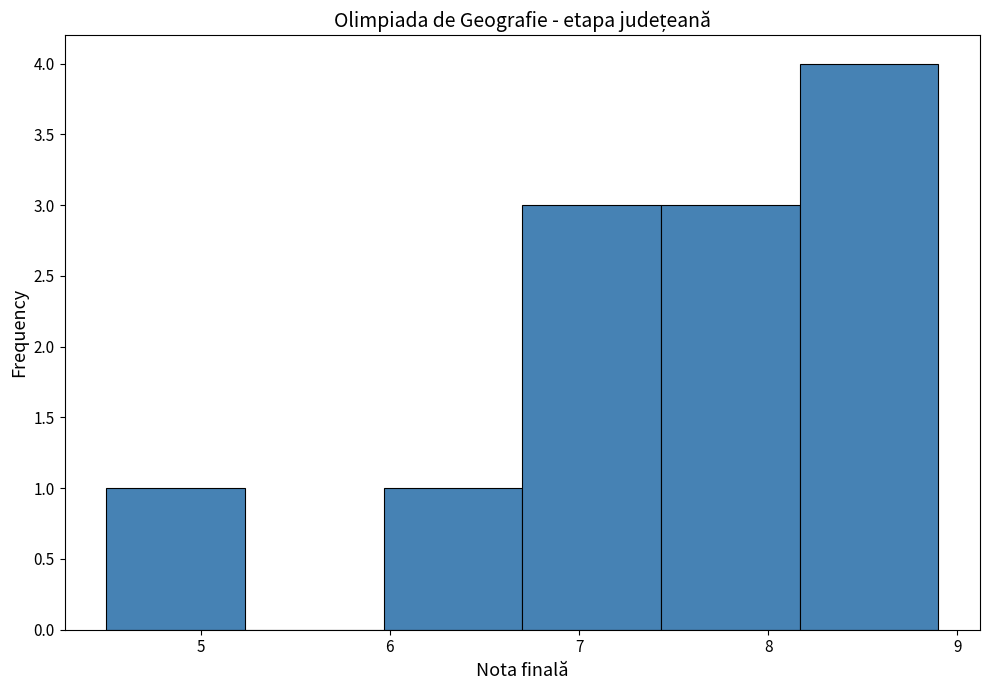

Reading left to right, transcribe this chart: for each bar, give the range it covers on the x-axis and its height. Neither the bar edges nor the heights are printed on the chart, so give them approximately, as read against the axes.

4.5 to 5.2: 1
5.2 to 6.0: 0
6.0 to 6.7: 1
6.7 to 7.4: 3
7.4 to 8.2: 3
8.2 to 8.9: 4